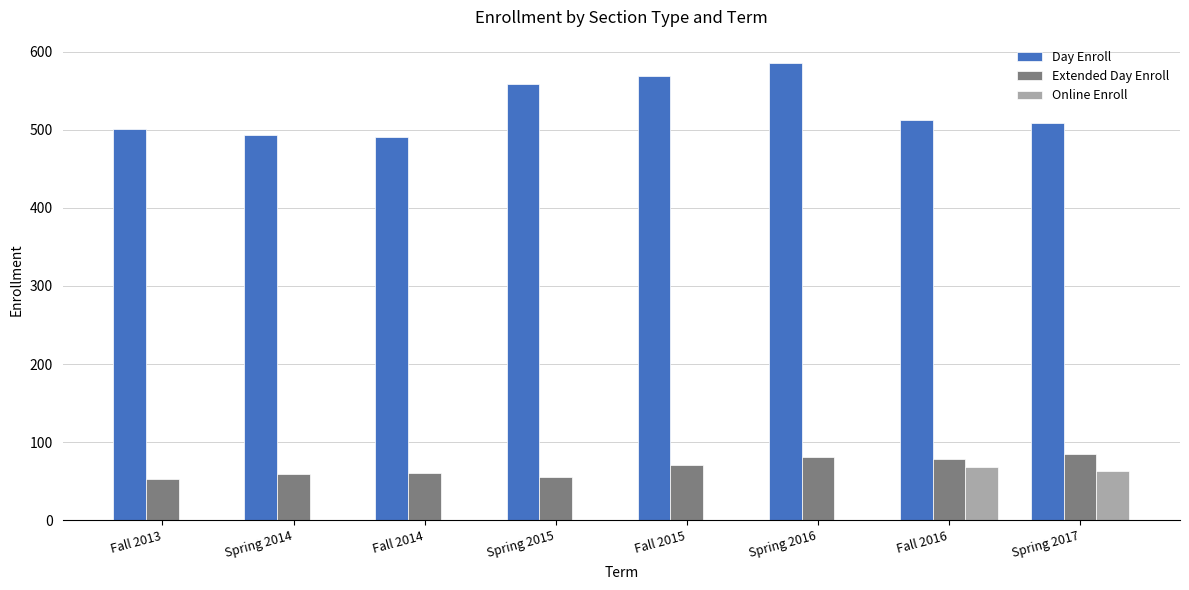

Which label corresponds to the largest value in the chart?

Spring 2016